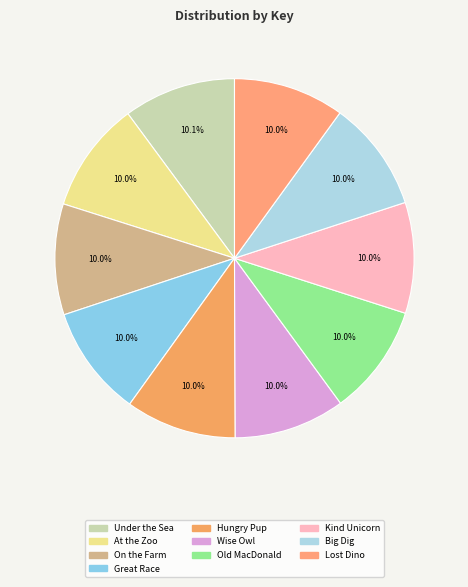

Is it true that Big Dig is 10% of the pie?

True